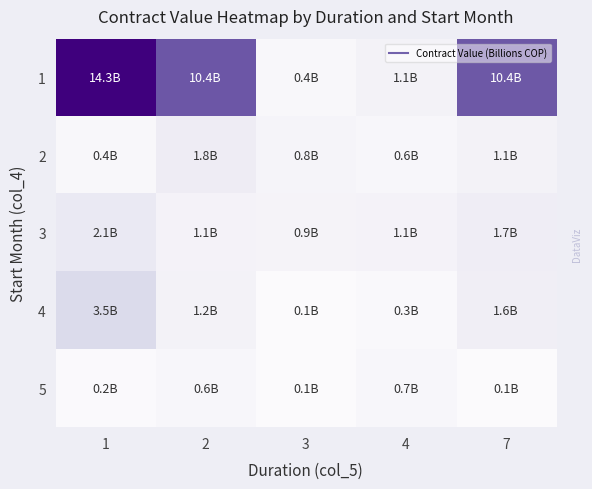

Between 1 and 3, which is larger?

1